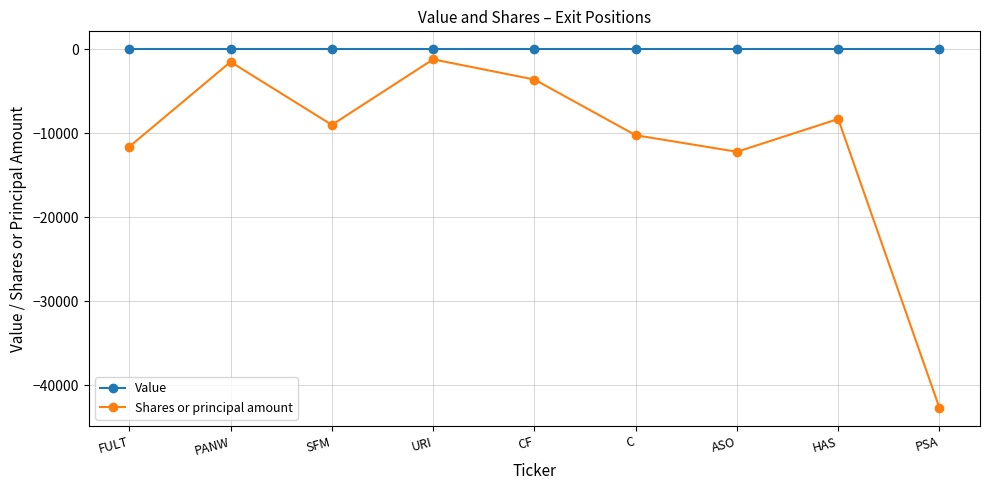

What are all the series names shown in the legend?

Value, Shares or principal amount